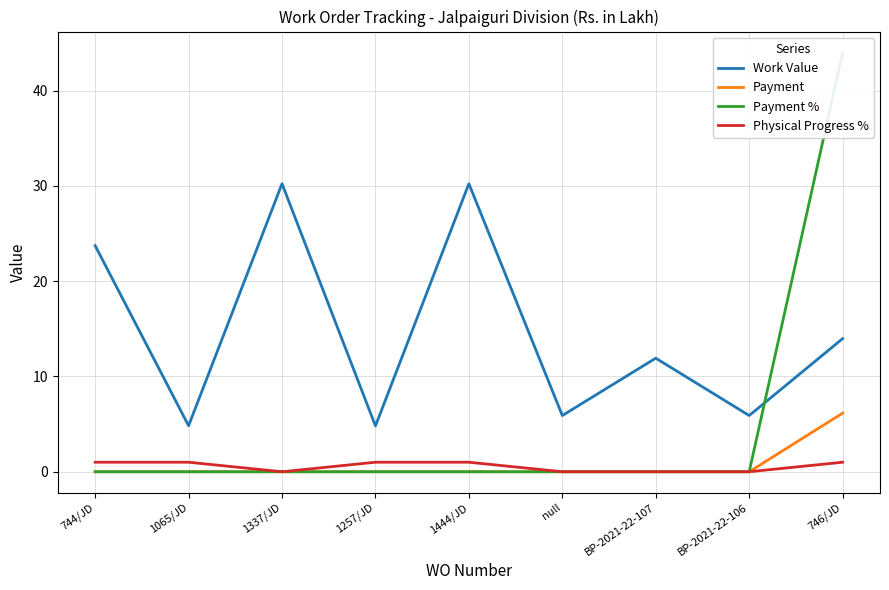

What is the total value across all series at 1065/JD?

5.8